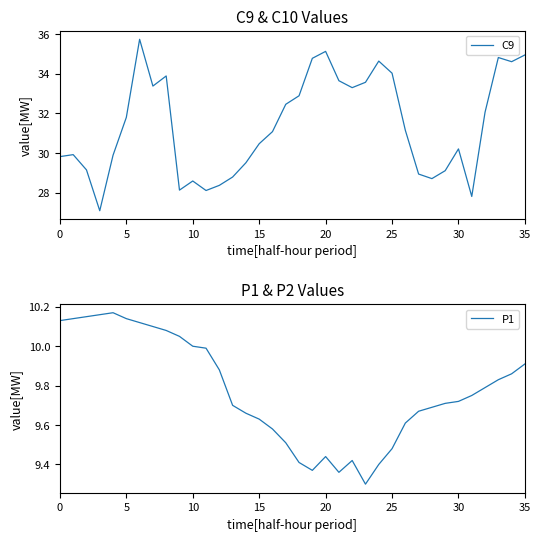

What is the lowest value of the C9 series?

27.1